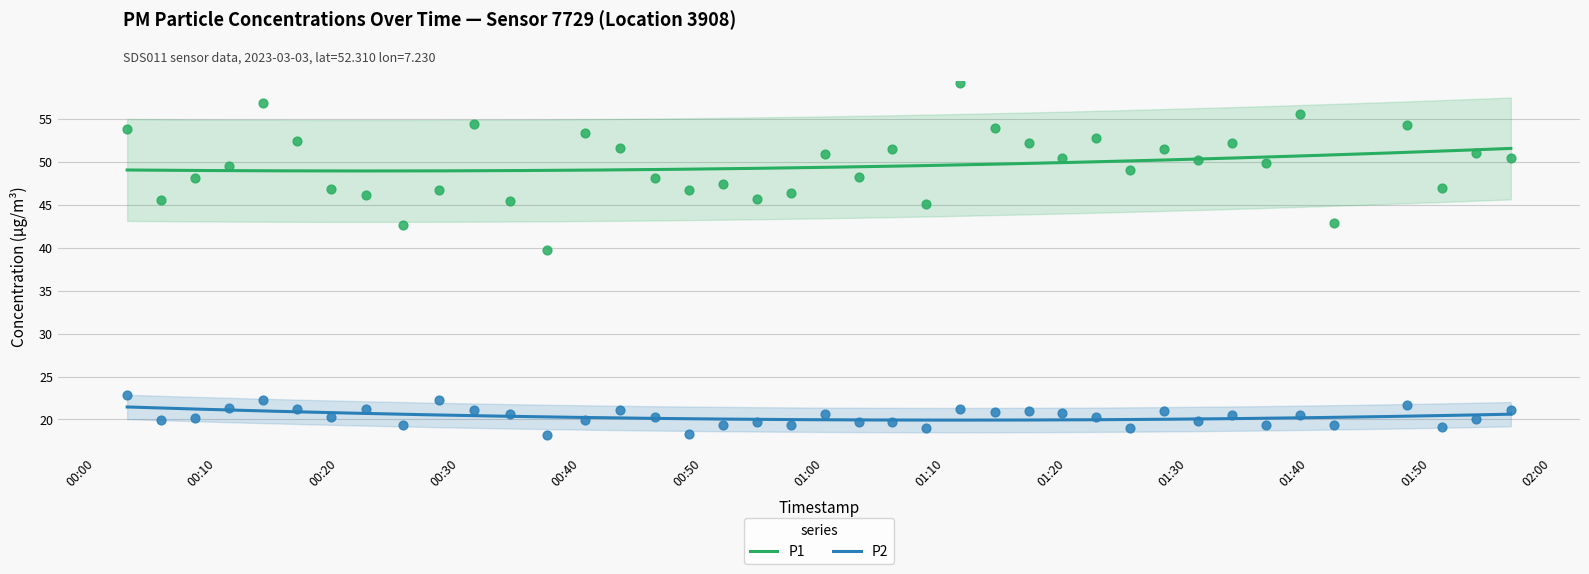

What is the total value across all series at 2023-03-03T00:28:19?

69.0